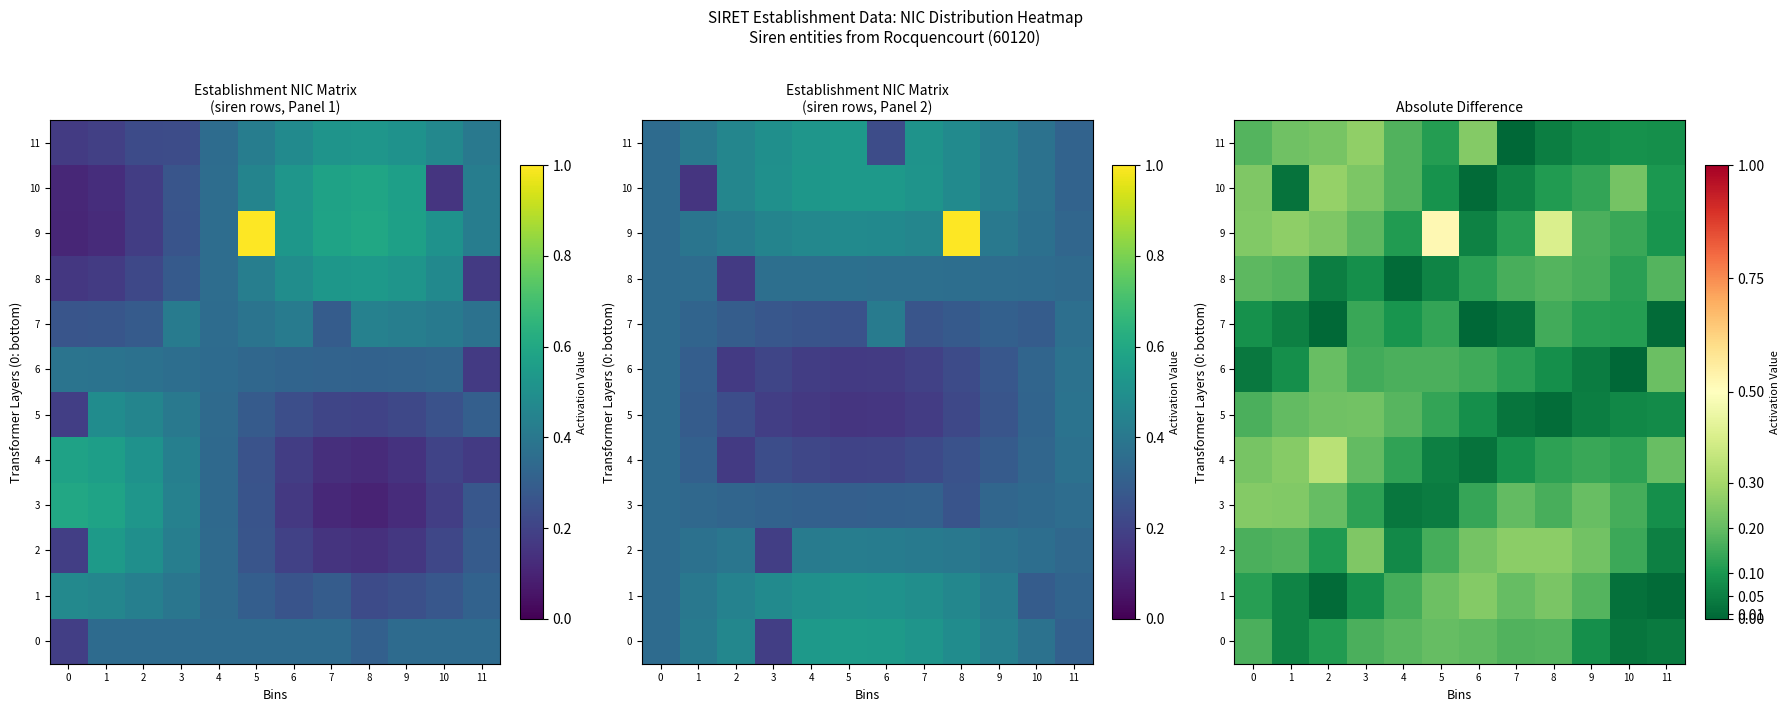

What is the highest value of the 8 series?

0.2